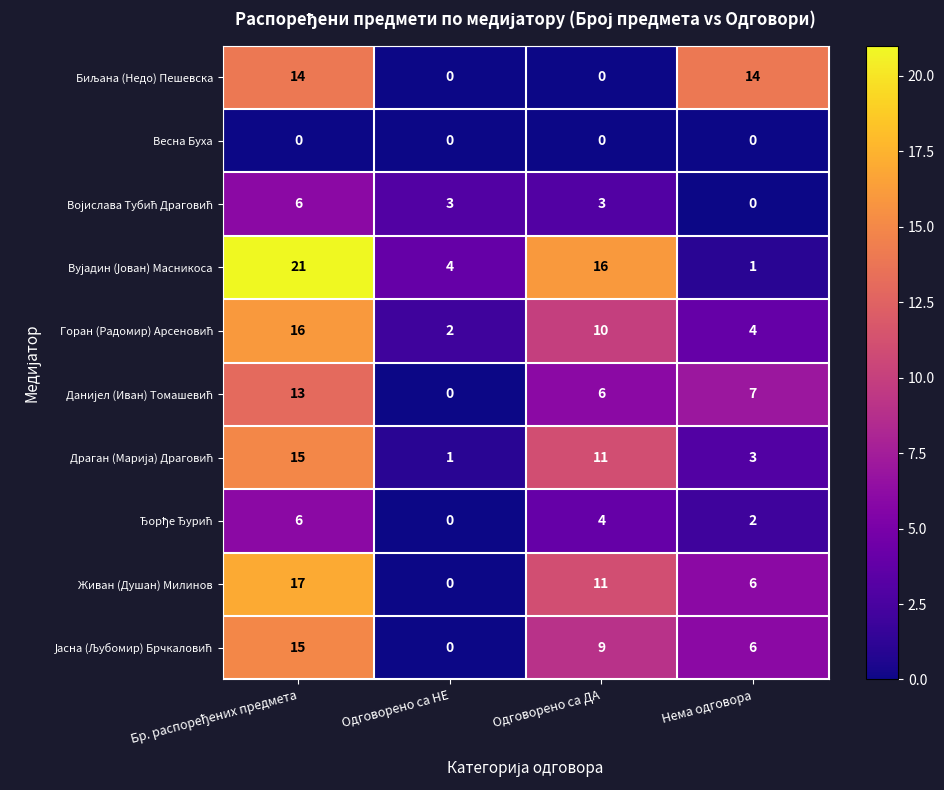

Is it true that Живан (Душан) Милинов equals 11 at Одговорено са ДА?

True